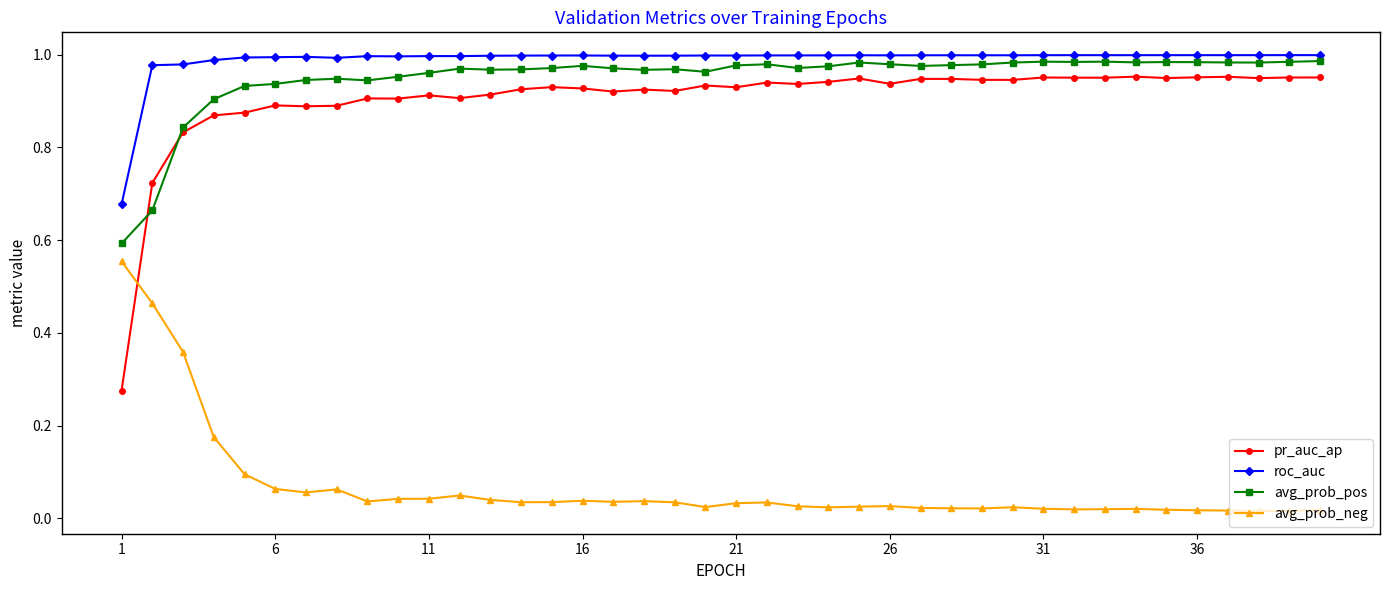

Which series has the widest spread of values?

pr_auc_ap